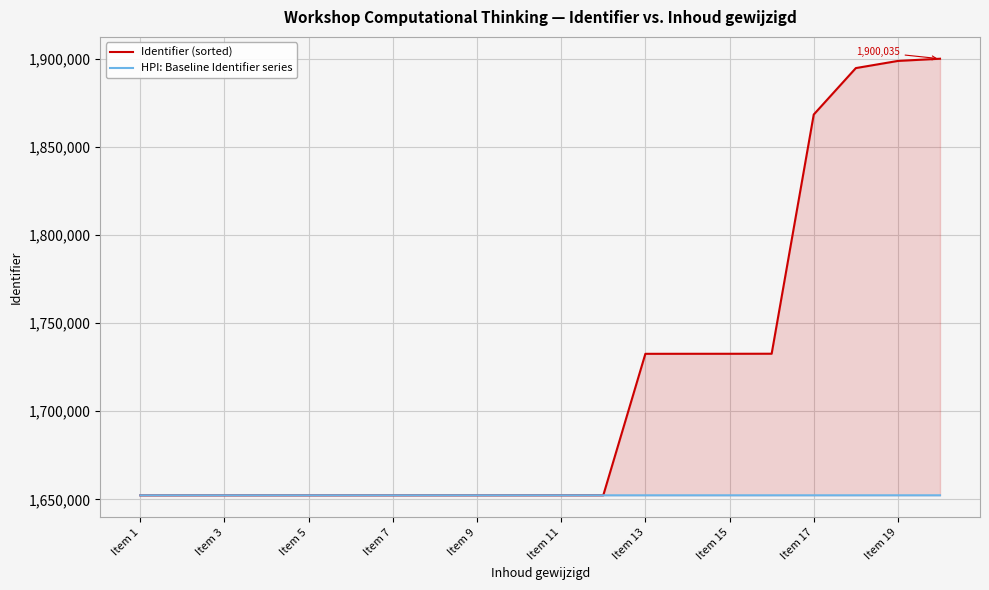

What are all the series names shown in the legend?

Identifier (sorted), HPI: Baseline Identifier series